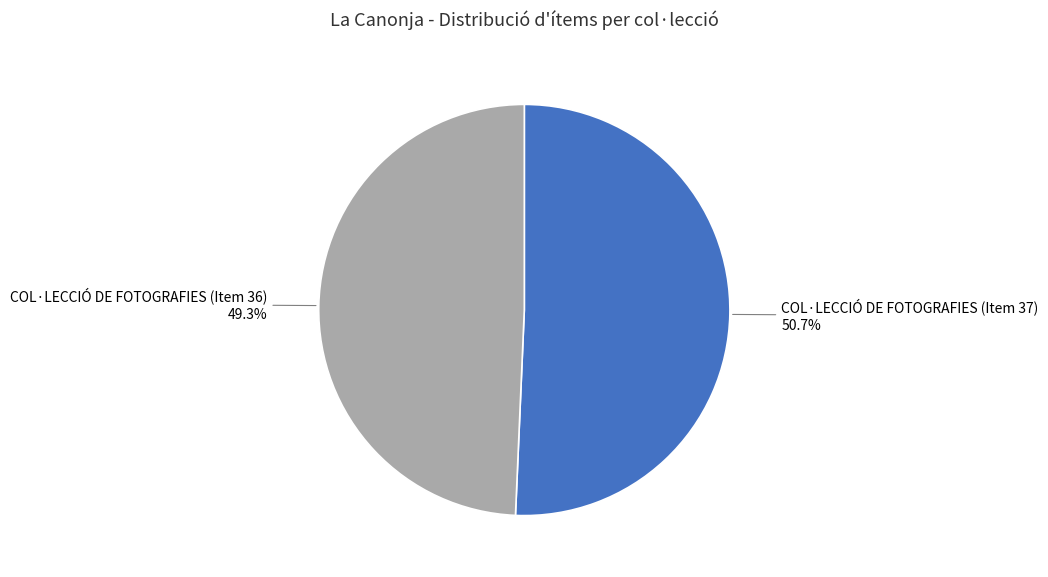

Is there any slice that represents more than half of the pie?

Yes